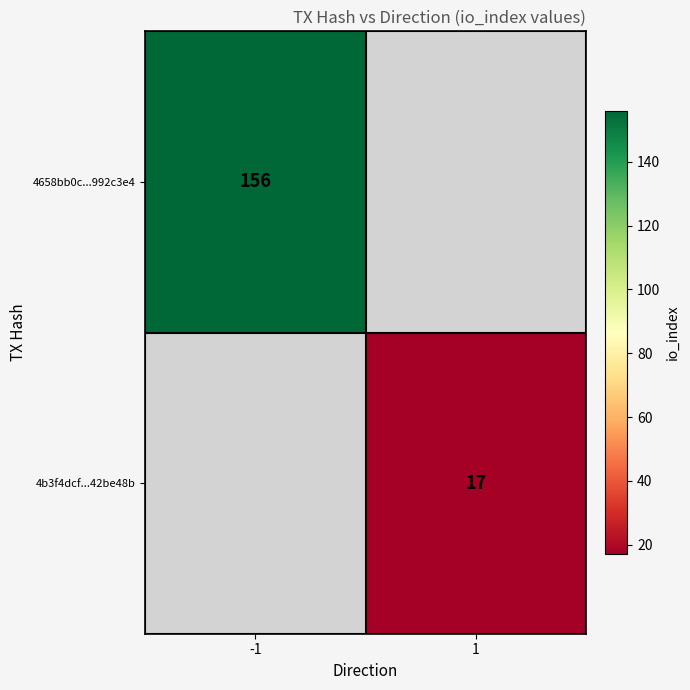

How many distinct data groups are displayed?

2